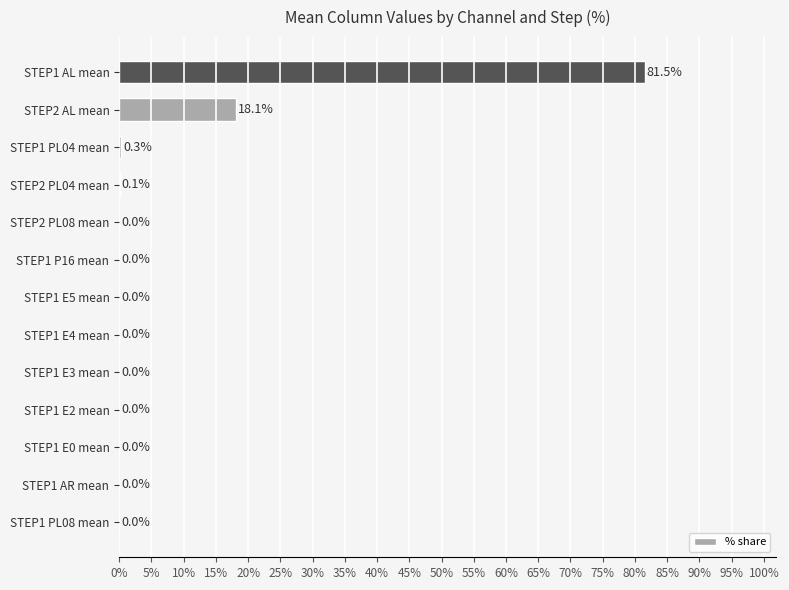

What is the greatest value displayed?

81.5